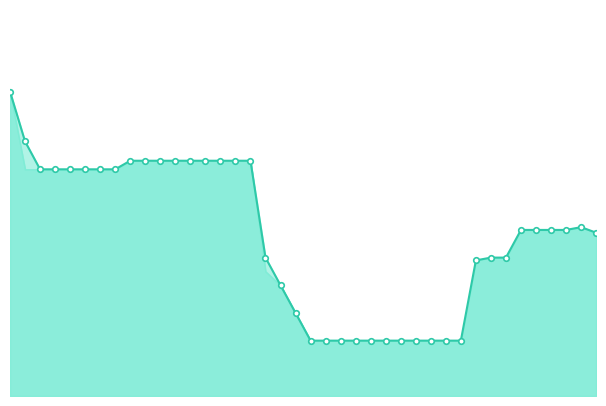

Reading right to left, extract all data points from this chart.

53900	54100	54000	54000	54000	54000	53000	53000	52900	50000	50000	50000	50000	50000	50000	50000	50000	50000	50000	50000	51000	52000	53000	56500	56500	56500	56500	56500	56500	56500	56500	56500	56190	56190	56190	56190	56190	56190	57200	59000